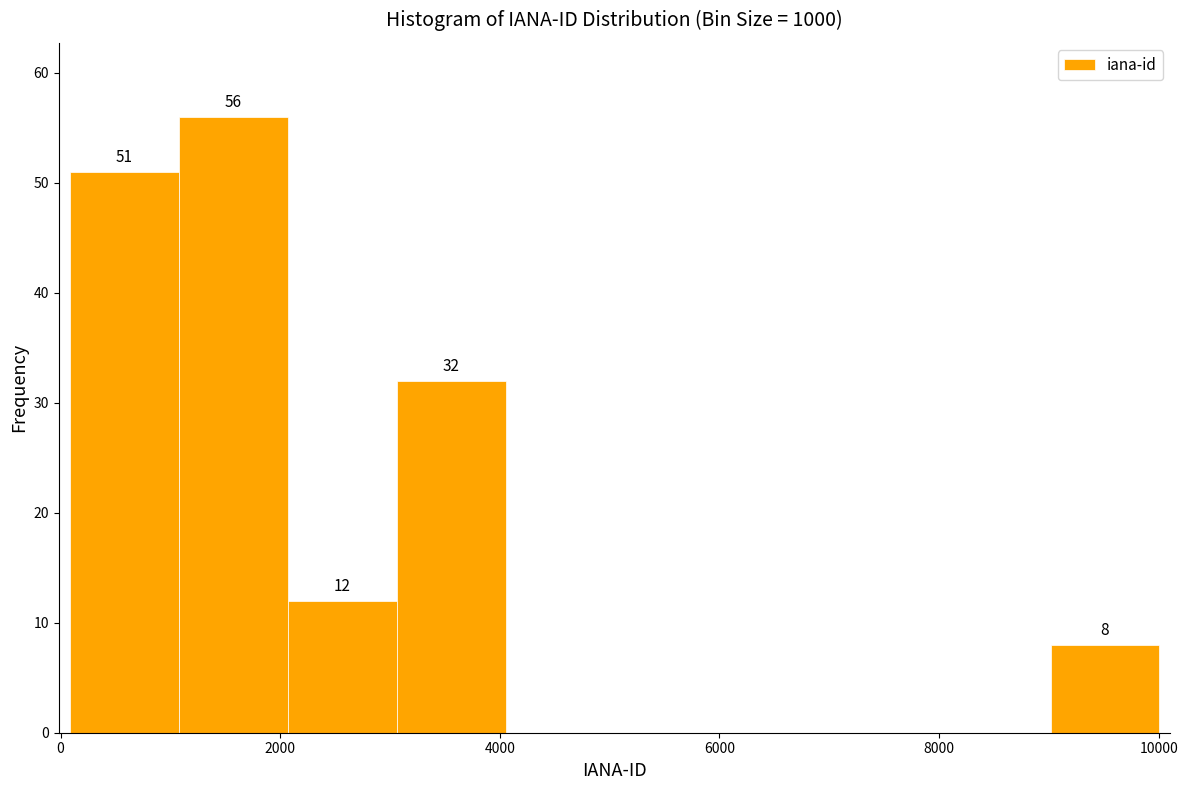

Which range on the x-axis has the tallest bar?

1000 to 2000